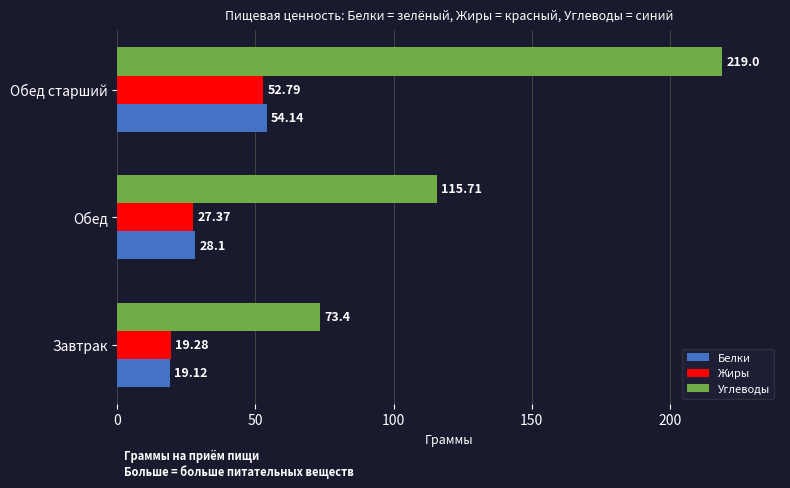

What is the difference between the Жиры values at Обед and Завтрак?

8.1